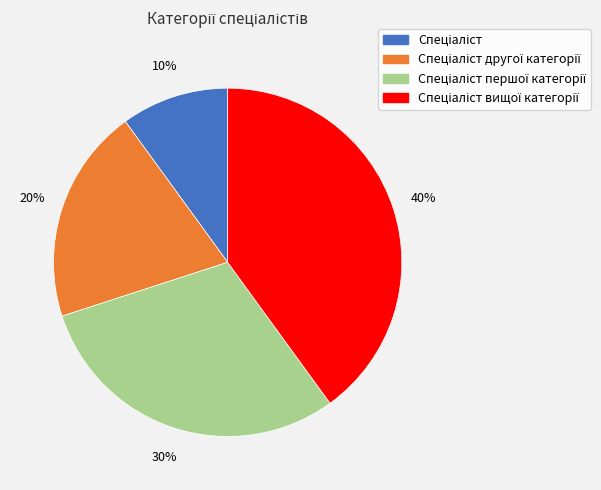

To the nearest percent, what is the average slice percentage?

25%